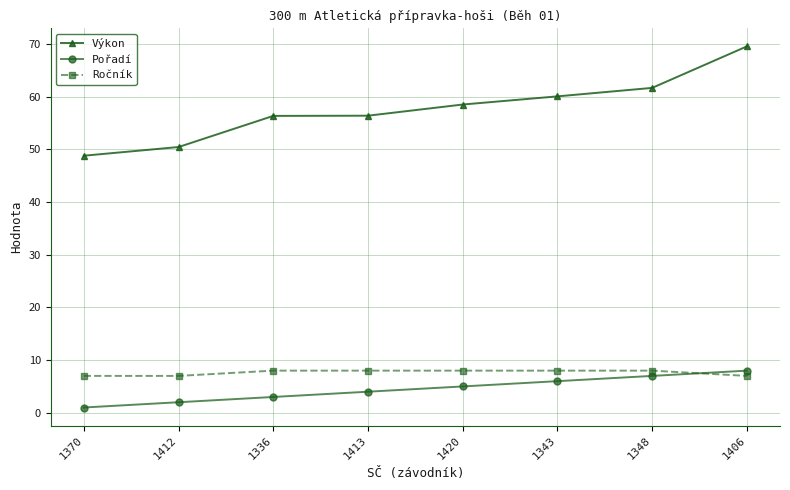

True or false: Výkon and Pořadí cross at least once.

False